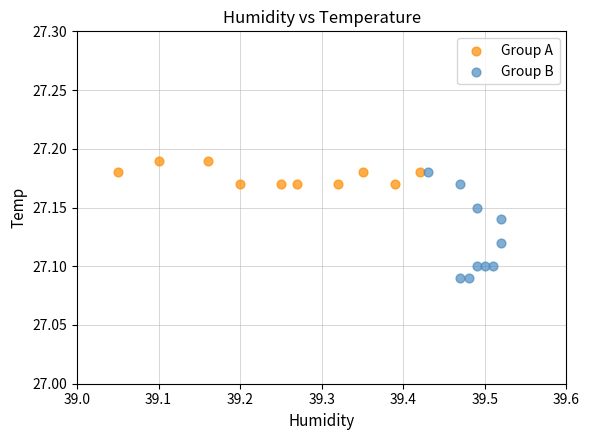

What are all the series names shown in the legend?

Group A, Group B